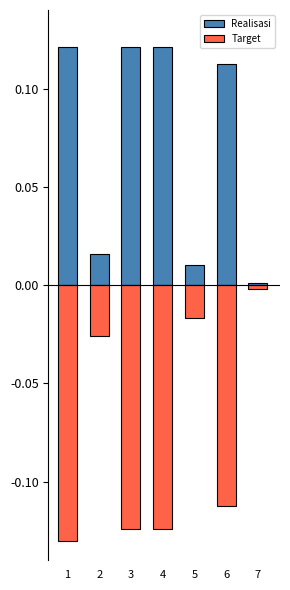

Where is Target nearest to the value 0?

7